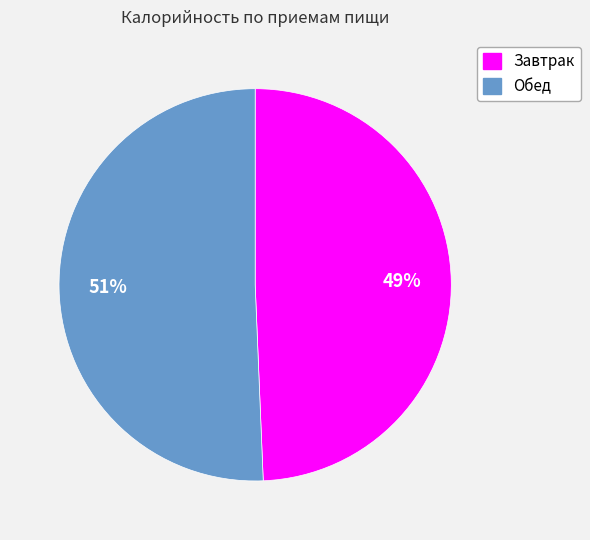

What is the smallest slice in the pie chart?

Завтрак